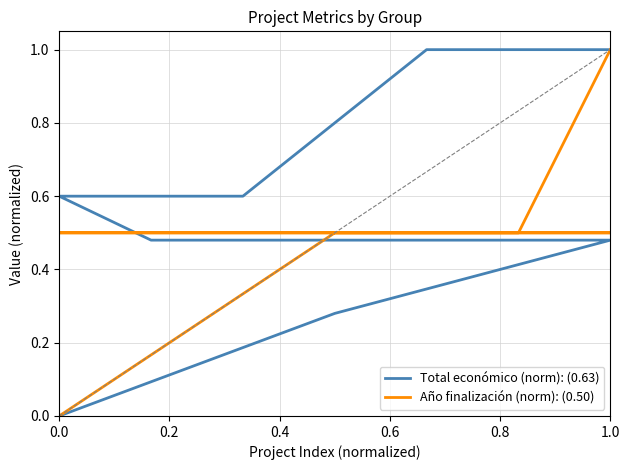

Which series has the widest spread of values?

Total económico (norm): (0.63)